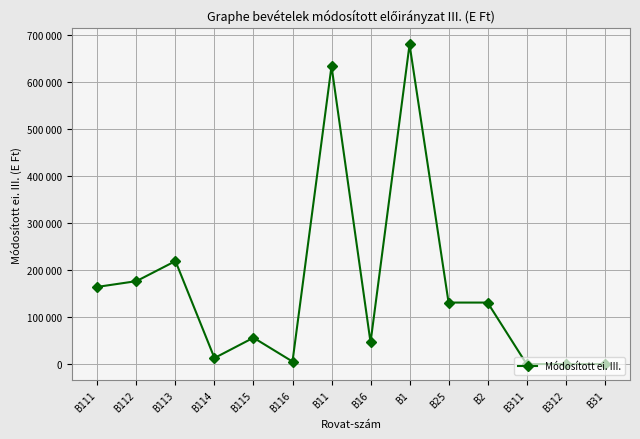

At which category does the data reach its first local peak?

B113